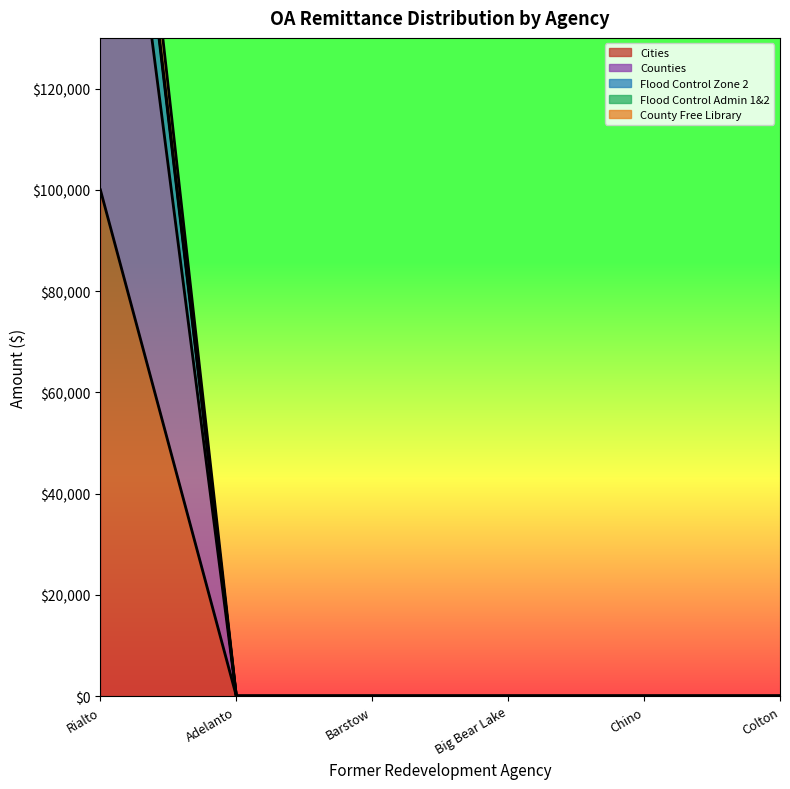

Between Big Bear Lake and Colton, which series saw the biggest shift?

Cities